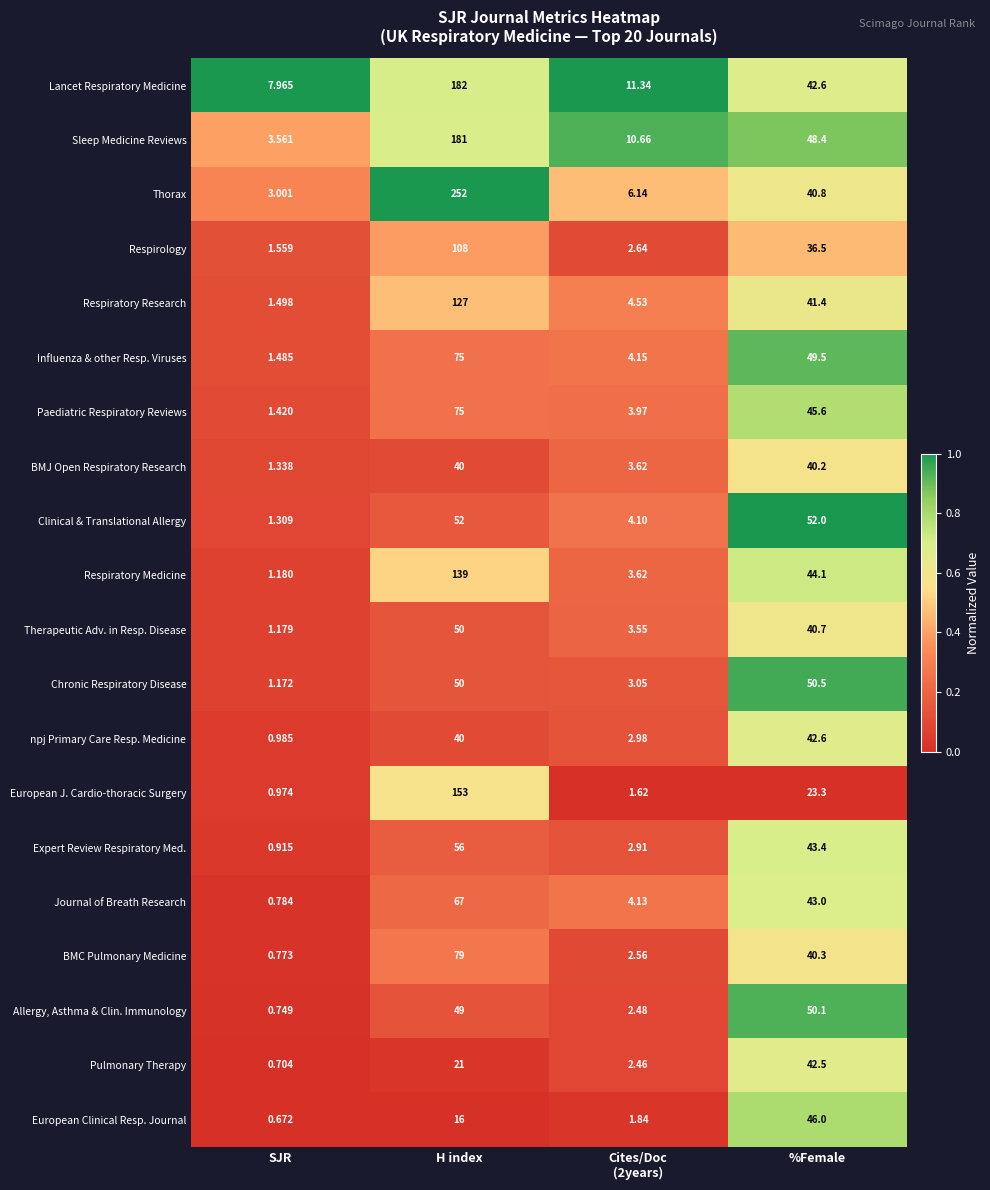

Which series has the largest total across all categories?

Thorax